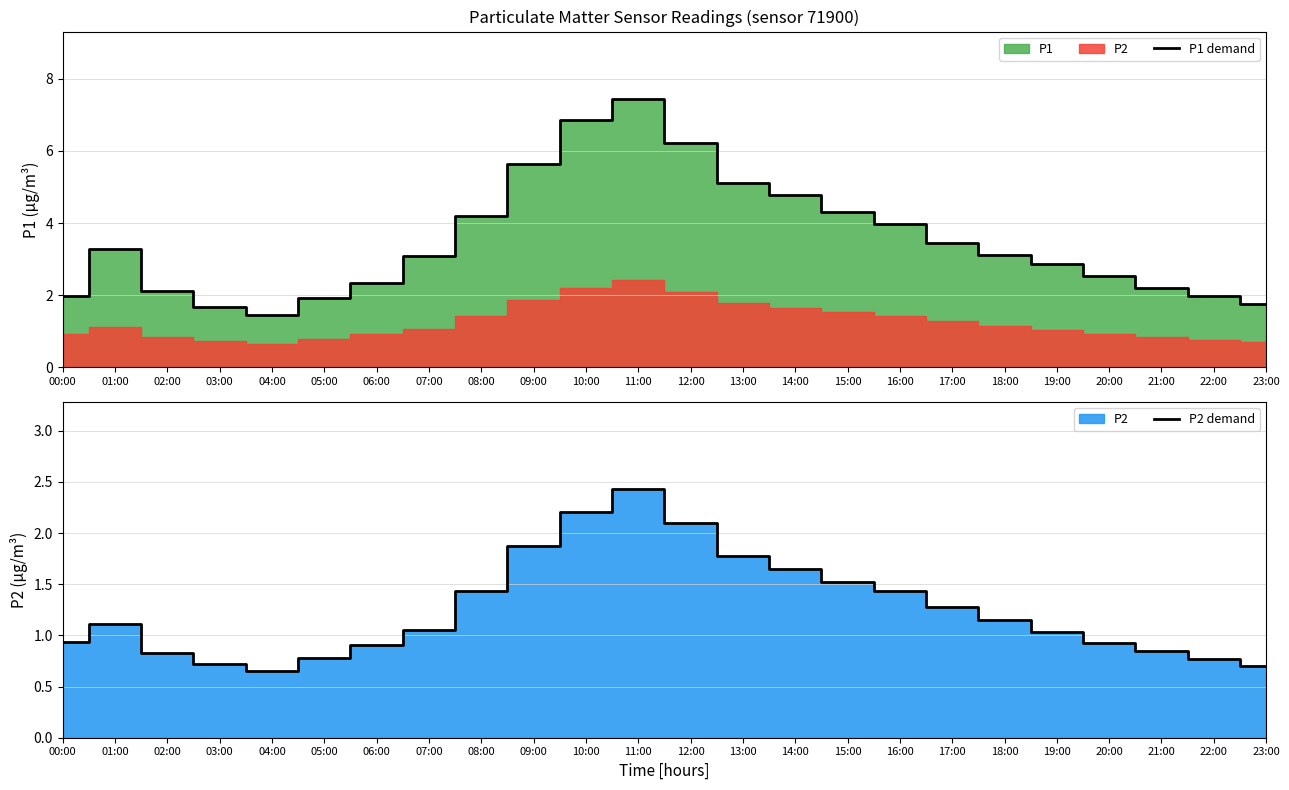

True or false: P1 demand and P2 demand cross at least once.

False